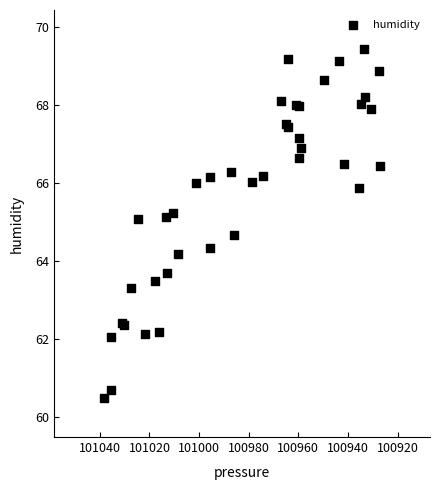

What Y value in the scatter plot is closest to 64?

64.2